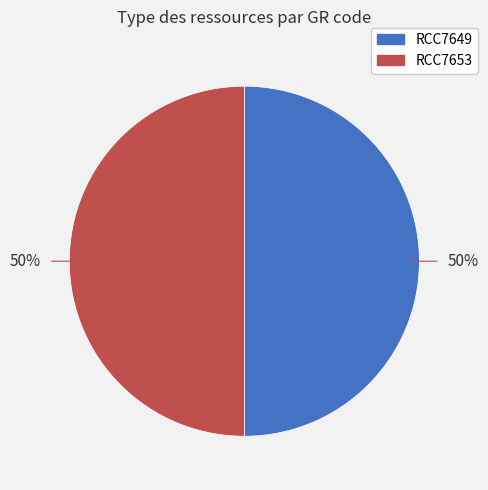

Combined, do RCC7653 and RCC7649 account for over 50%?

Yes